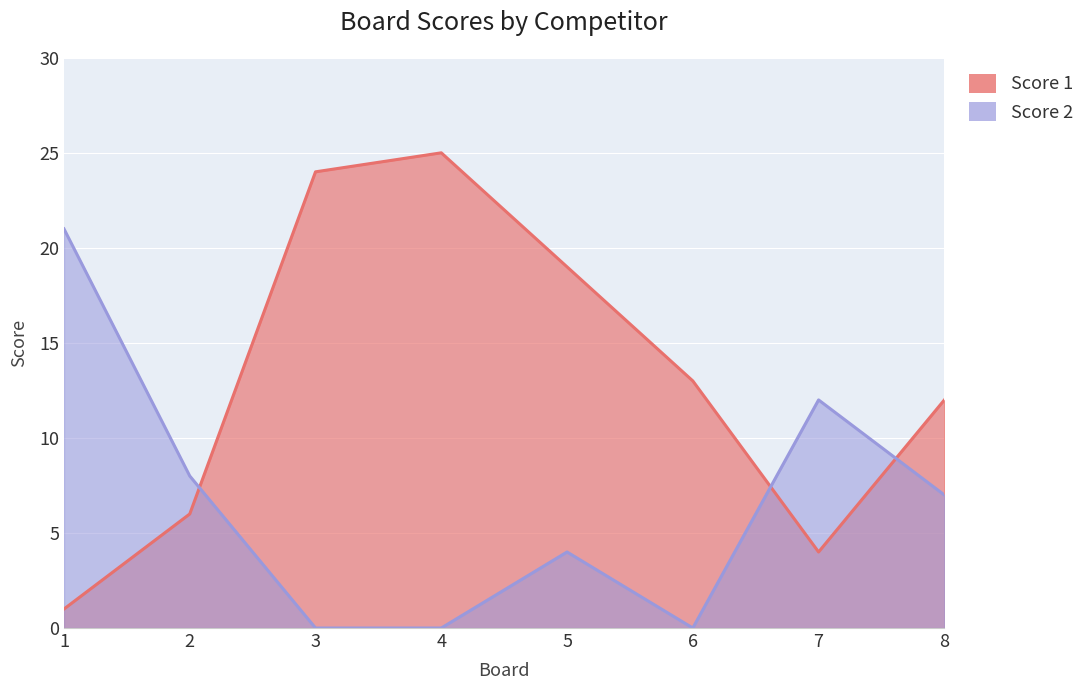

What is the average value of the Score 1 series?

13